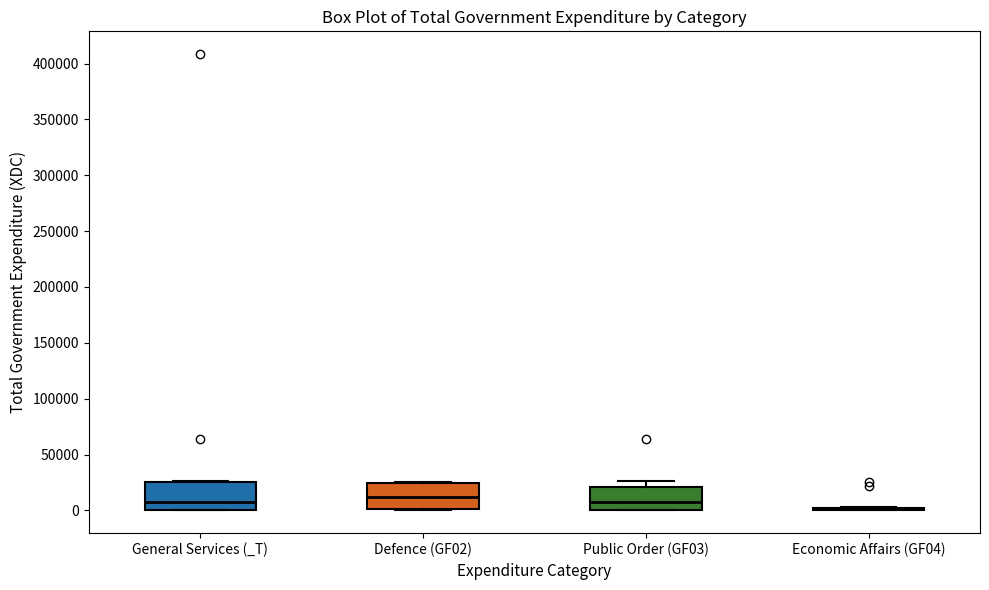

Reading left to right, read every box against the y-axis: the position of its median line, the range the box covers, and the ends of its whiskers. The values are not printed on the chart, so give them approximately, as read against the axis.

General Services (_T): median 10000, box 0 to 25000, whiskers 0 to 25000
Defence (GF02): median 10000, box 0 to 25000, whiskers 0 to 25000
Public Order (GF03): median 10000, box 0 to 20000, whiskers 0 to 25000
Economic Affairs (GF04): box collapsed to a line at 0, whiskers 0 to 5000